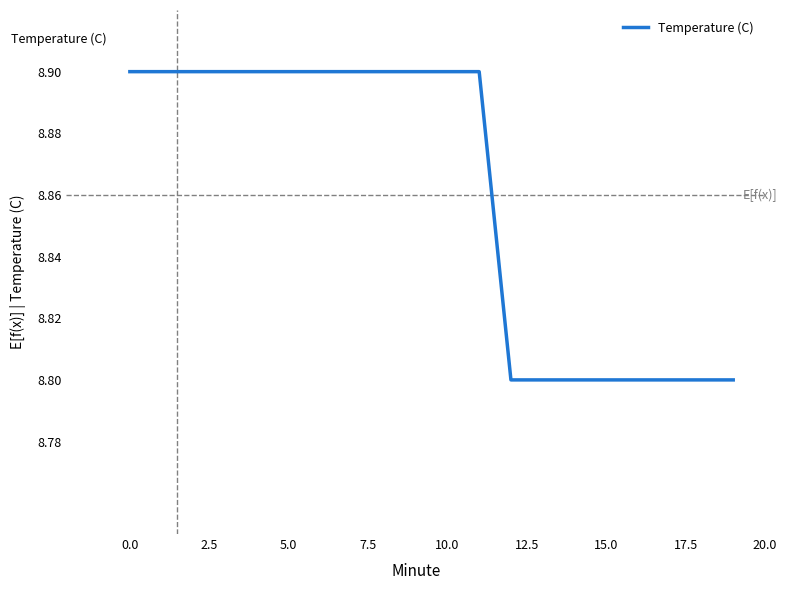

What is the highest value of the Temperature (C) series?

8.9